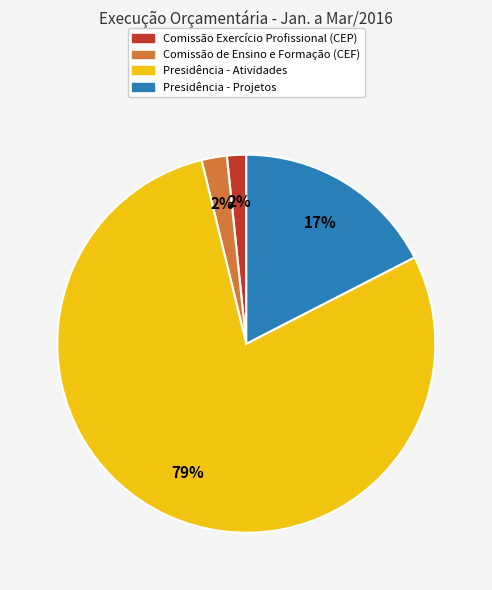

Count the number of slices in the pie.

4